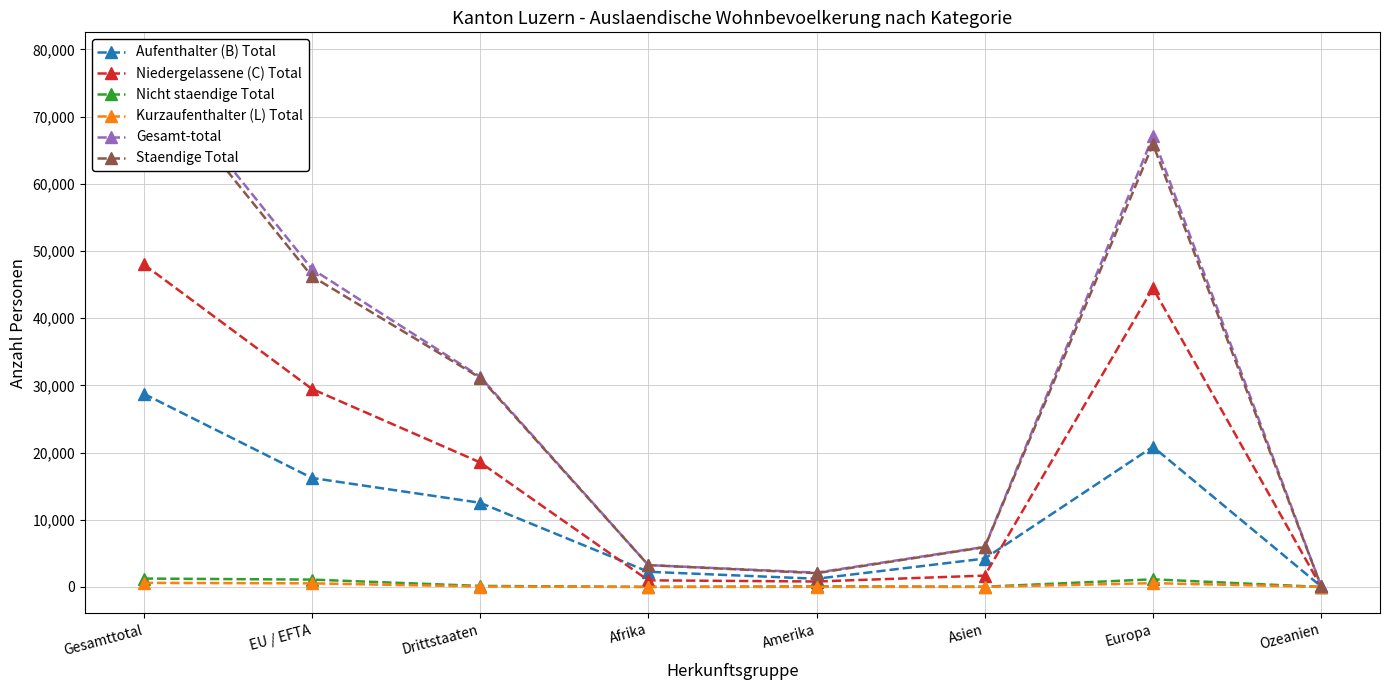

What is the sum of all Nicht staendige Total values?

3750